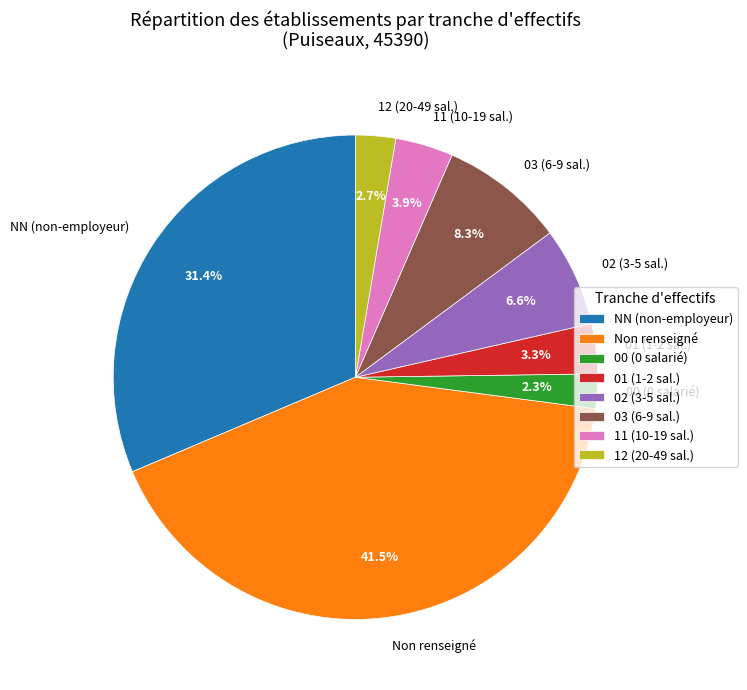

What percentage is NOT represented by 01 (1-2 sal.)?

96.7%